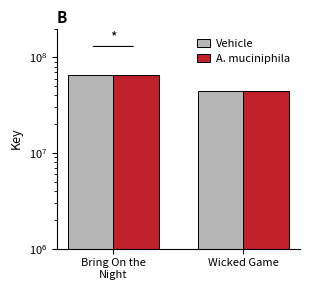

Reading left to right, what are all the values shown in this chart?

Vehicle: Bring On the
Night=65197552	Wicked Game=44761762
A. muciniphila: Bring On the
Night=65197552	Wicked Game=44761762